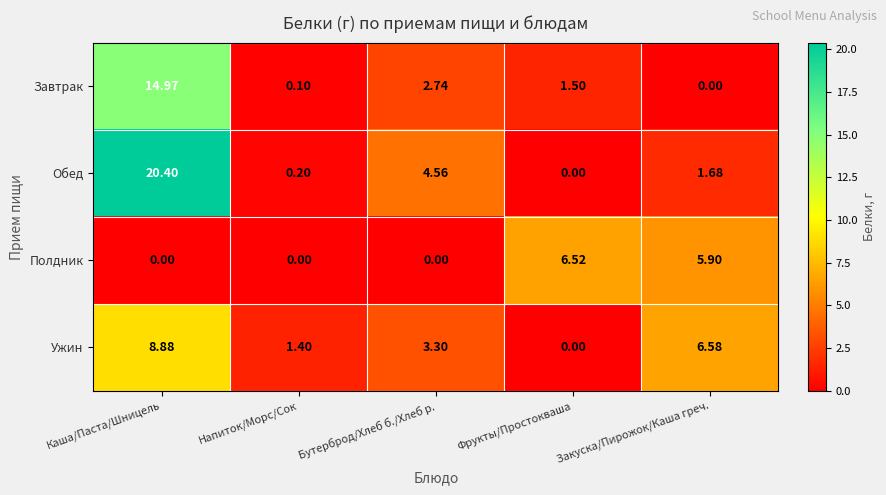

List the series in order of their peak value, highest first.

Обед, Завтрак, Ужин, Полдник